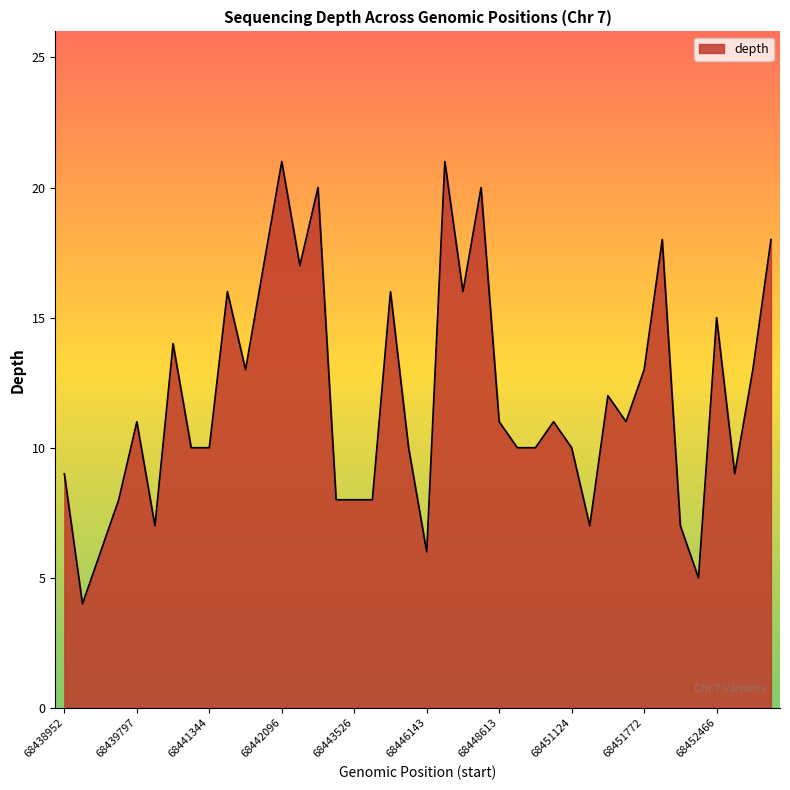

What is the difference between the maximum and minimum values?

17